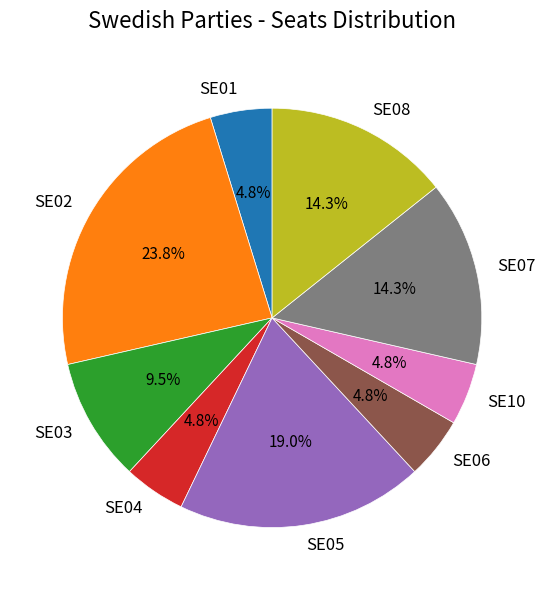

True or false: SE01 accounts for 5% of the total.

True